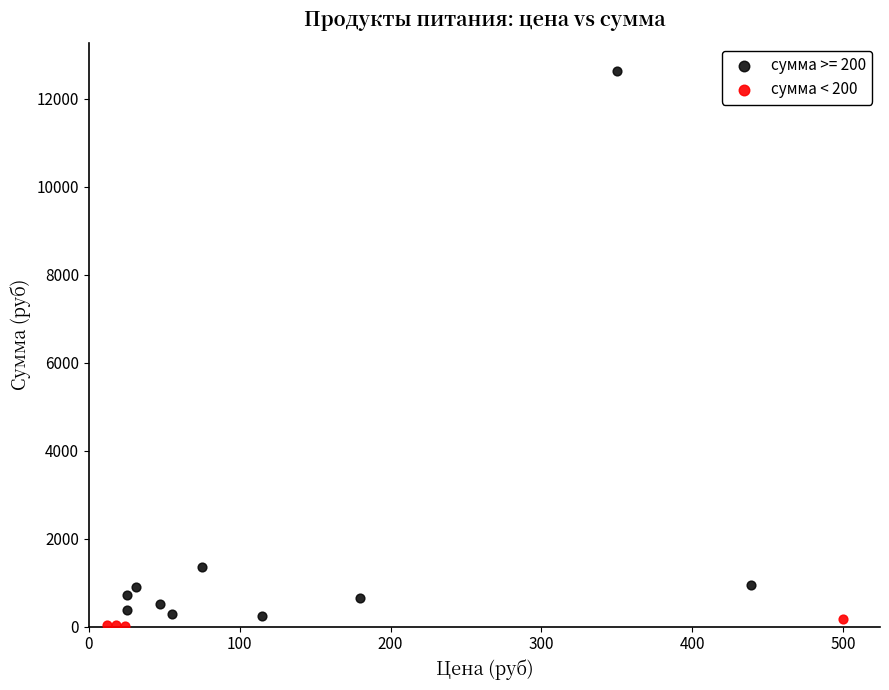

Which series has the widest spread of Y values?

сумма >= 200